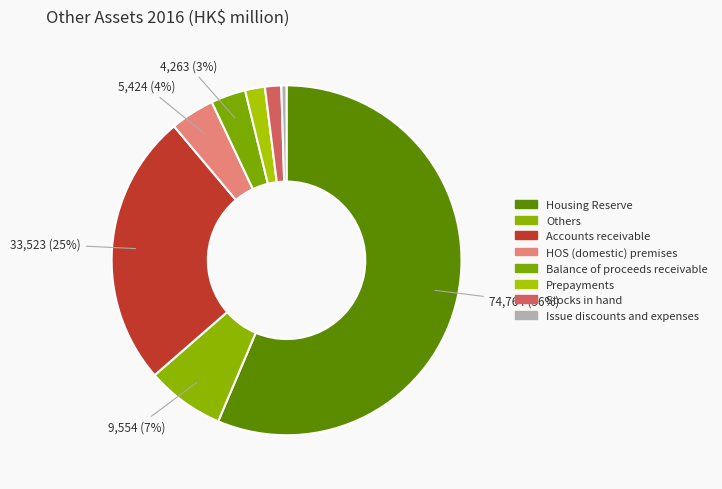

How much of the chart is everything except Others?

92.8%